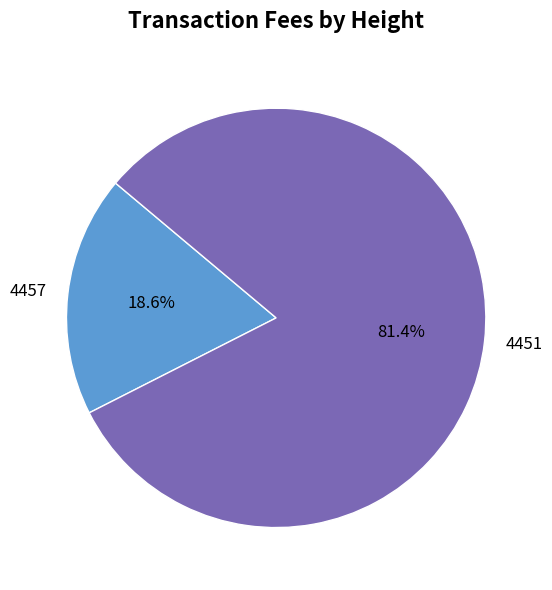

Is it true that 4457 is 19% of the pie?

True